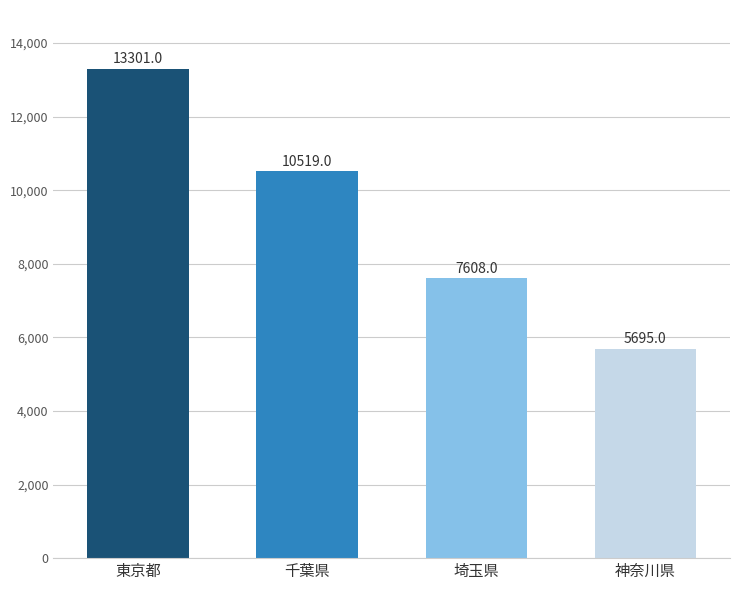

Reading left to right, what are all the values shown in this chart?

13301	10519	7608	5695